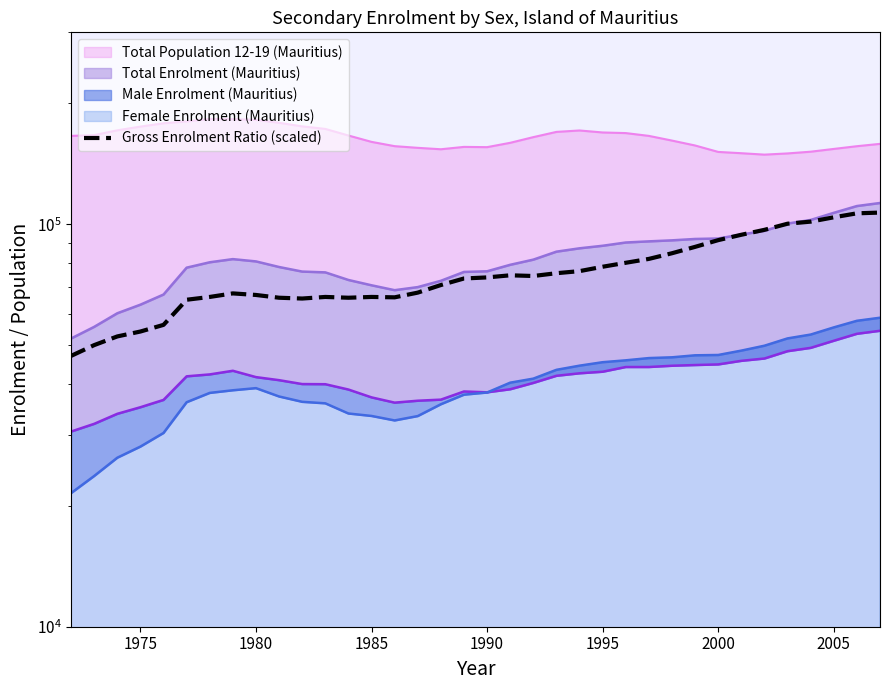

Is it true that the value at 1990 is 13471.7?

False